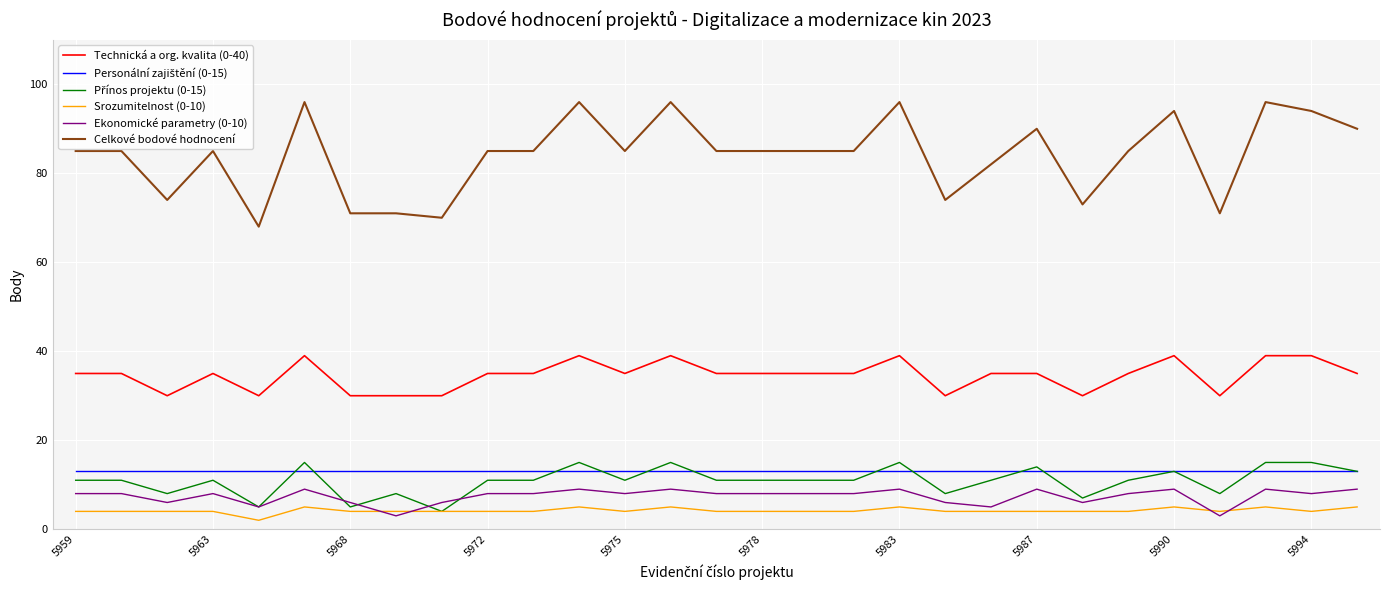

Which series has the largest range (max minus min)?

Celkové bodové hodnocení